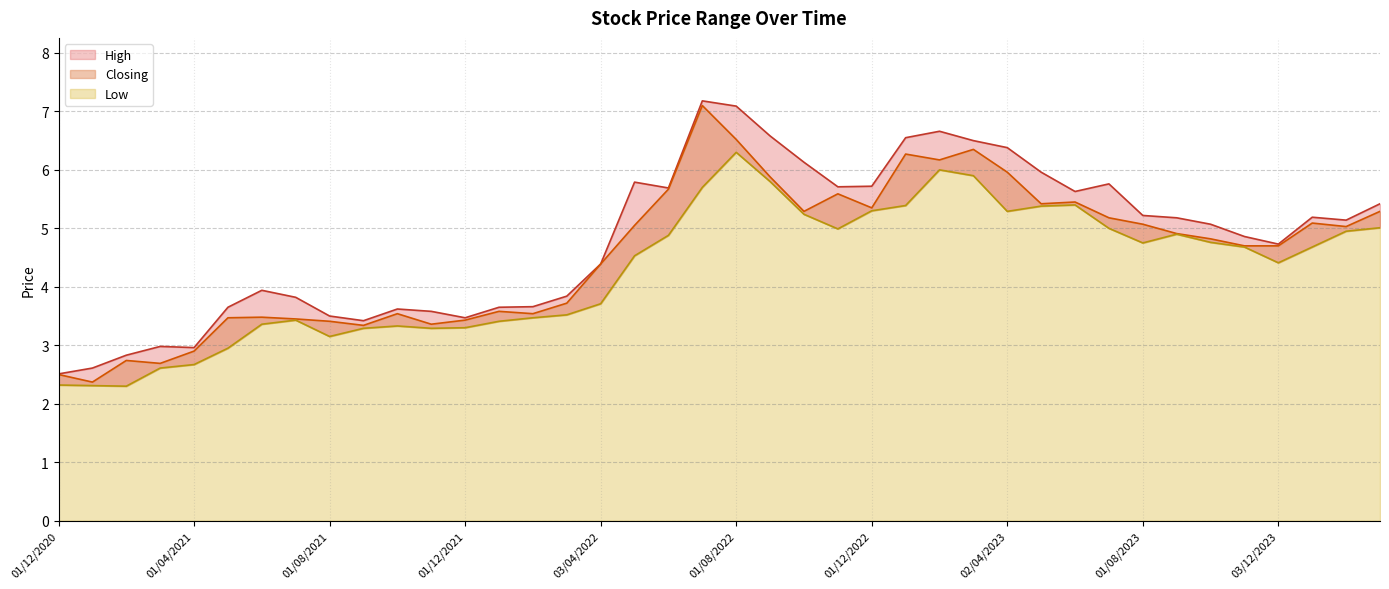

What are all the series names shown in the legend?

High, Closing, Low